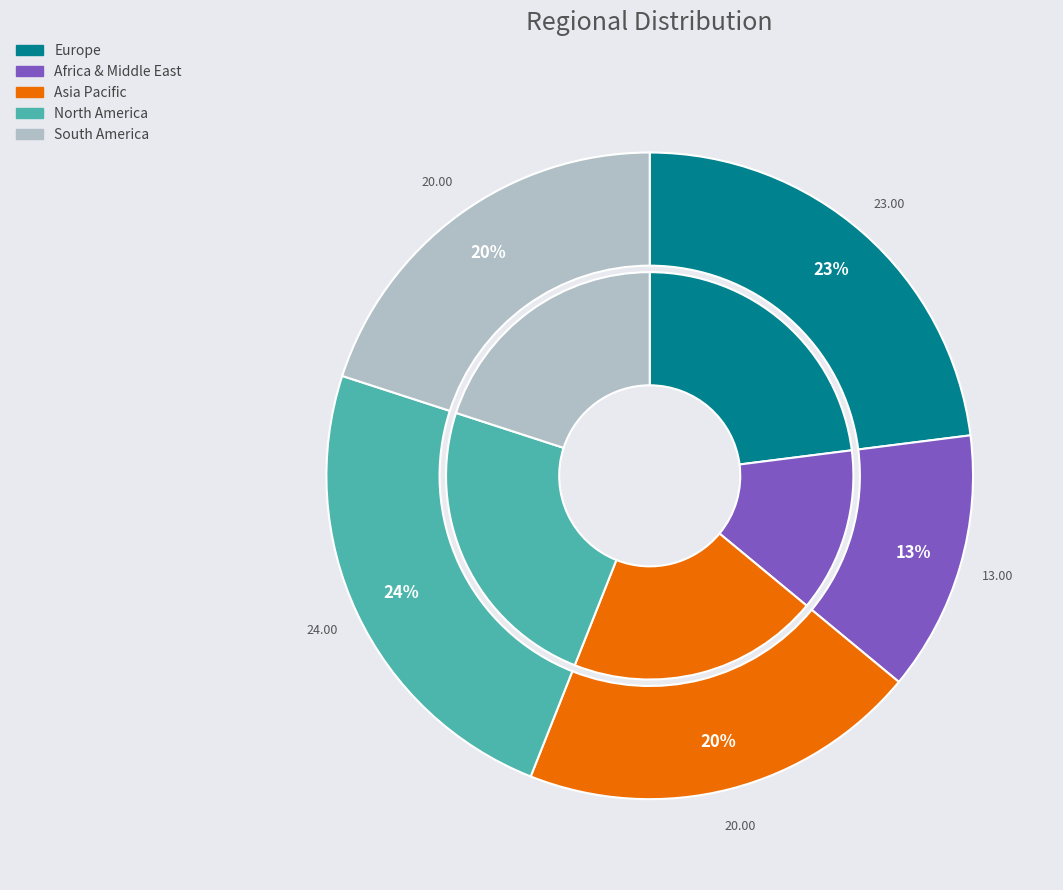

Combined, do Asia Pacific and North America account for over 50%?

No